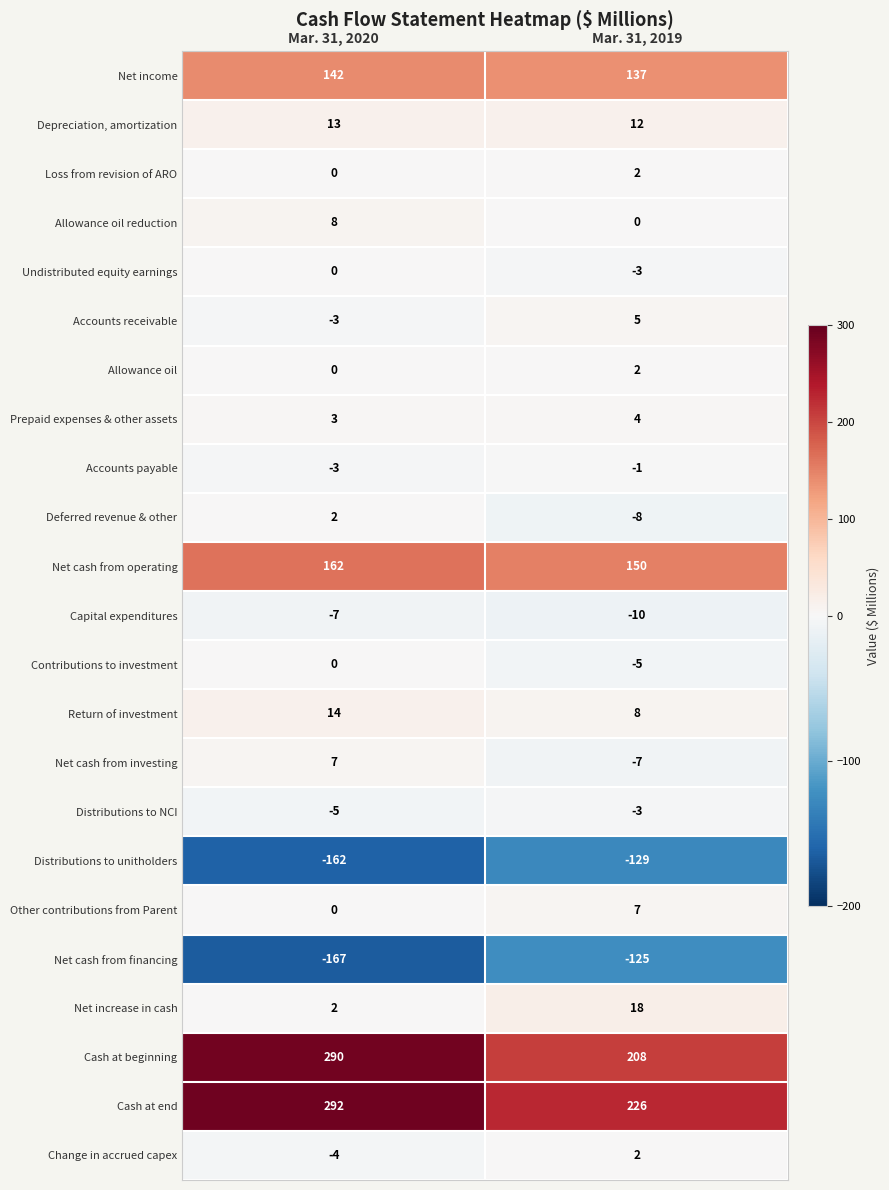

Which series changed the most between Mar. 31, 2020 and Mar. 31, 2019?

Cash at beginning